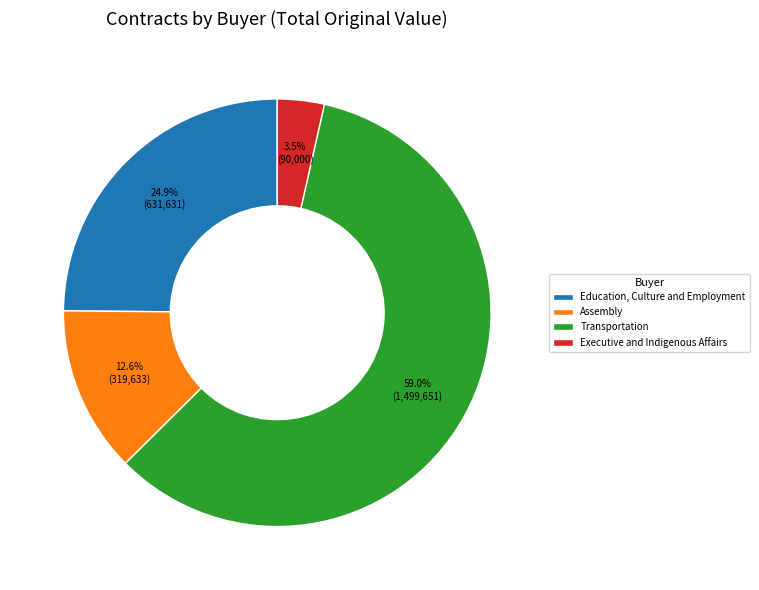

How many segments does this pie chart have?

4